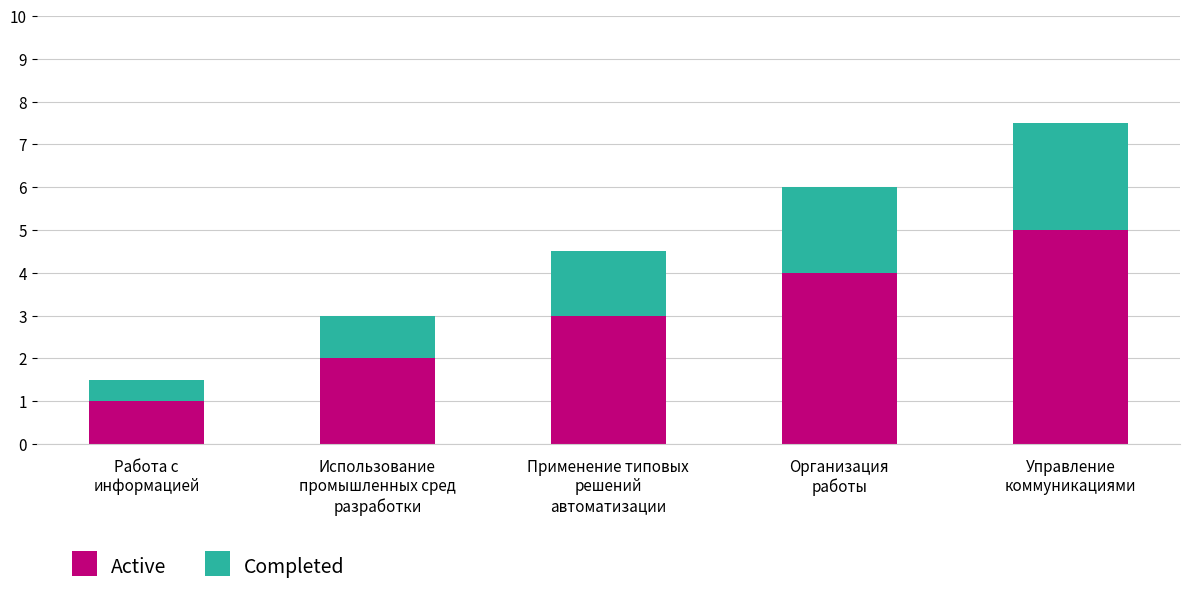

What is the difference between the maximum and minimum values in the Active series?

4.0